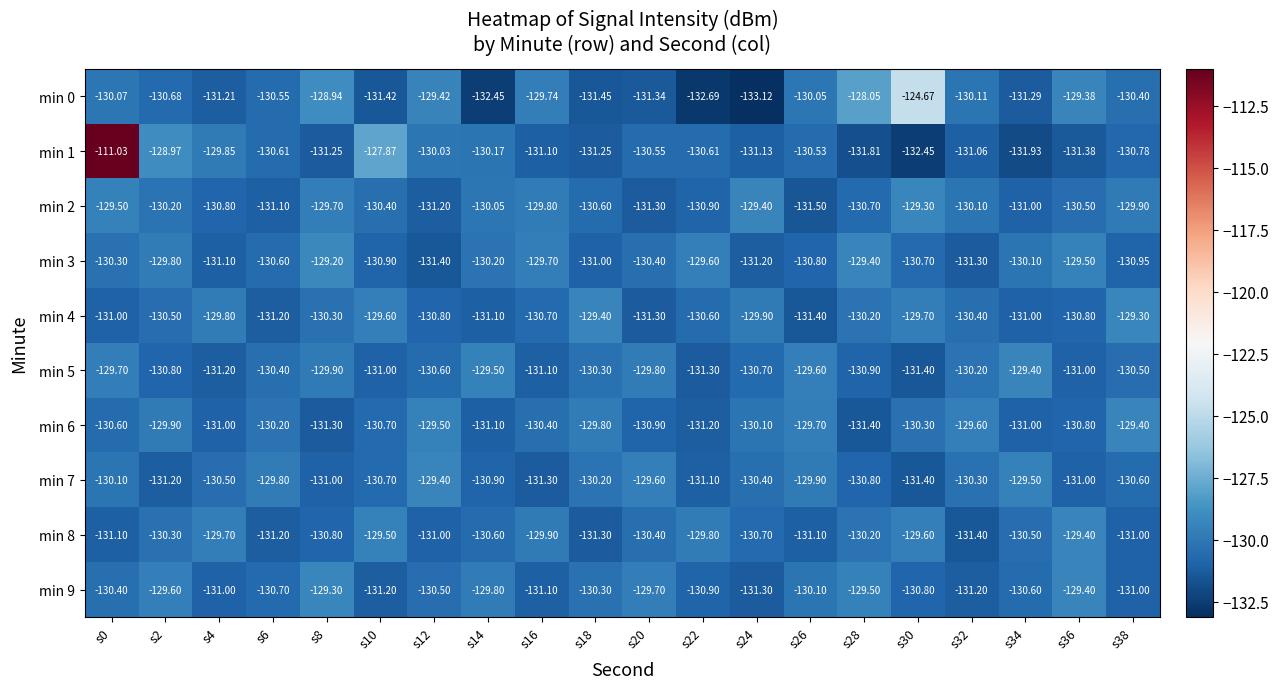

Is the value of min 1 at s14 greater than the value of min 4 at s34?

Yes